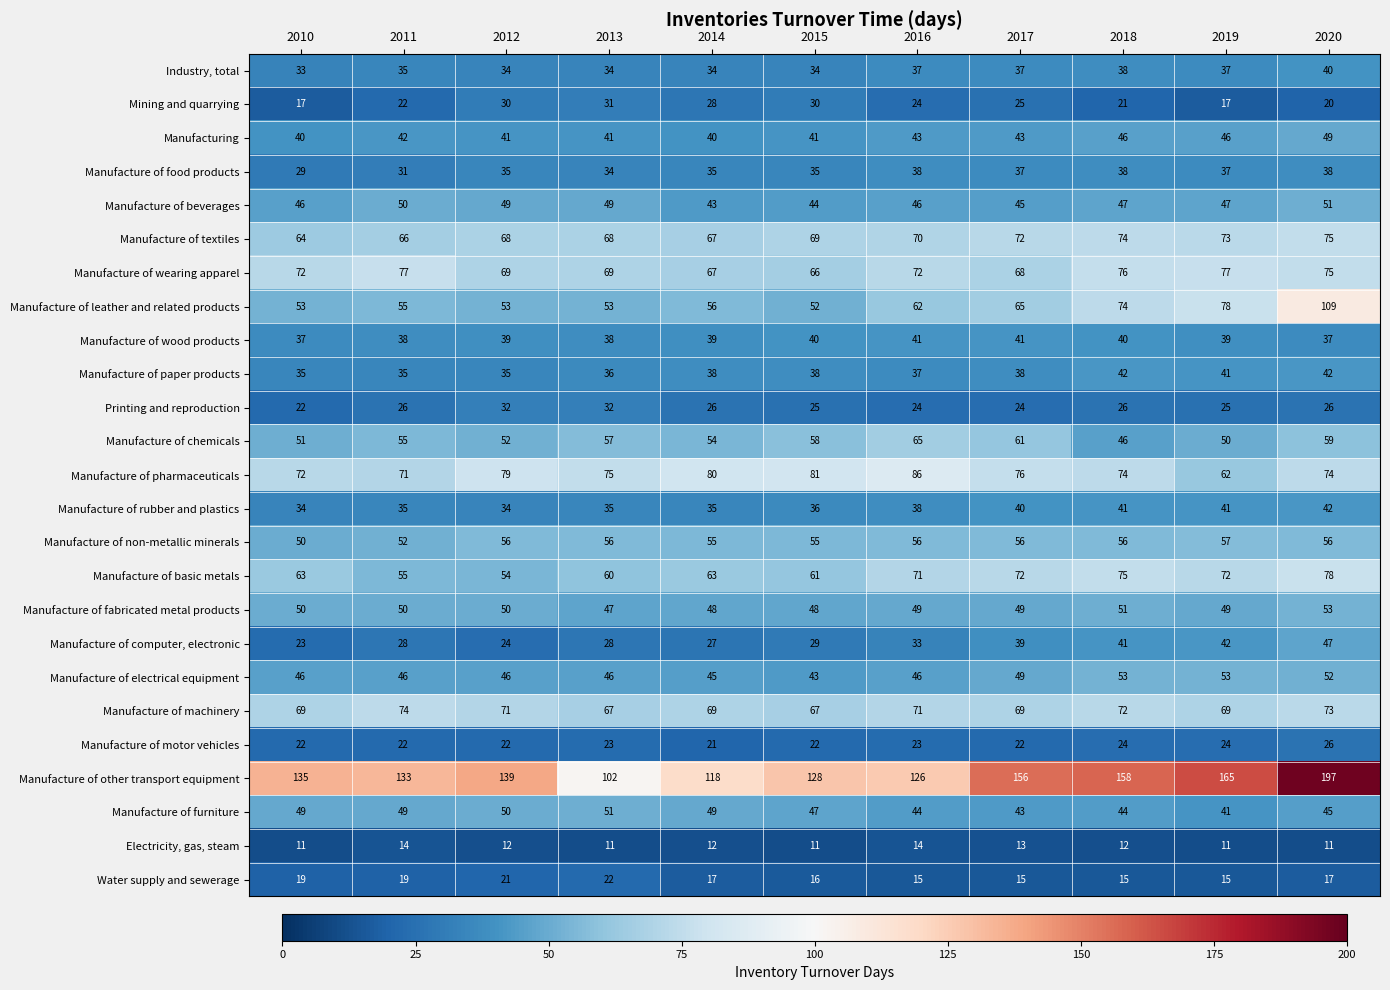

Which series has the widest spread of values?

Manufacture of other transport equipment